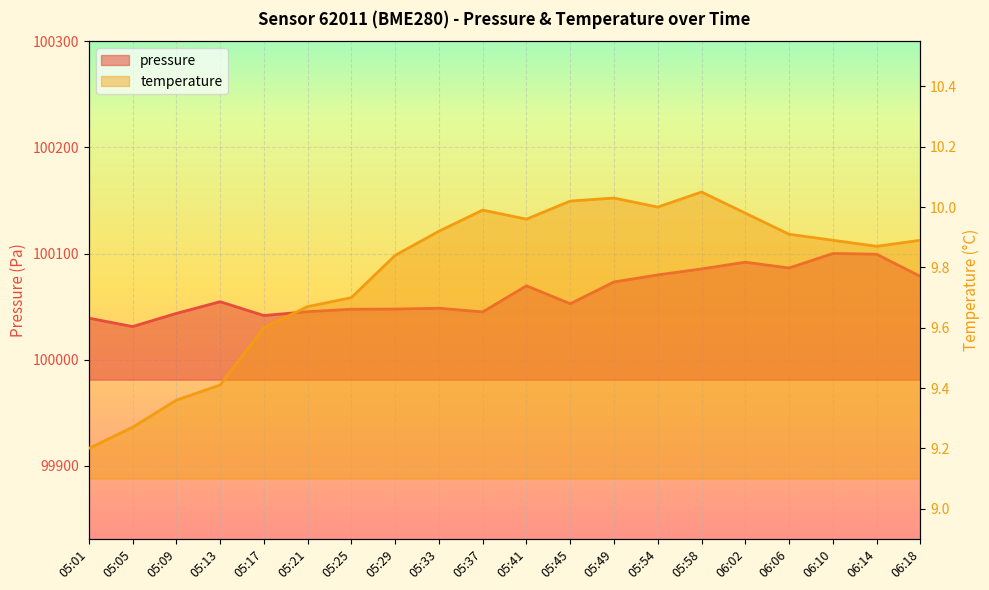

List the labels in order of pressure value, largest first.

06:10, 06:14, 06:02, 06:06, 05:58, 05:54, 06:18, 05:49, 05:41, 05:13, 05:45, 05:33, 05:29, 05:25, 05:21, 05:37, 05:09, 05:17, 05:01, 05:05